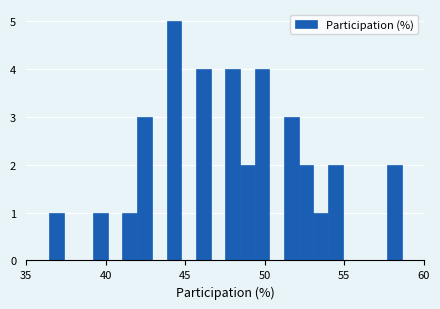

Read against the x-axis, roughly where is the centre of the tallest bar?

44.5